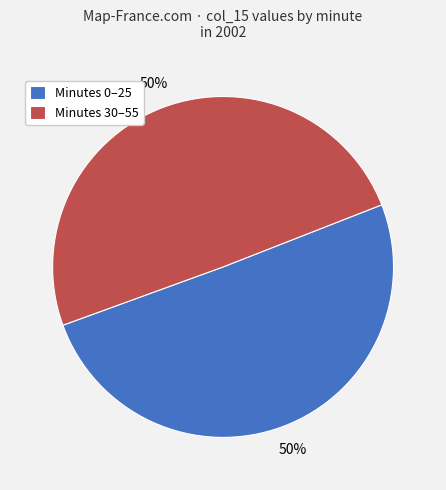

What is the ratio of the value at Minutes 0–25 to the value at Minutes 30–55?

1.0